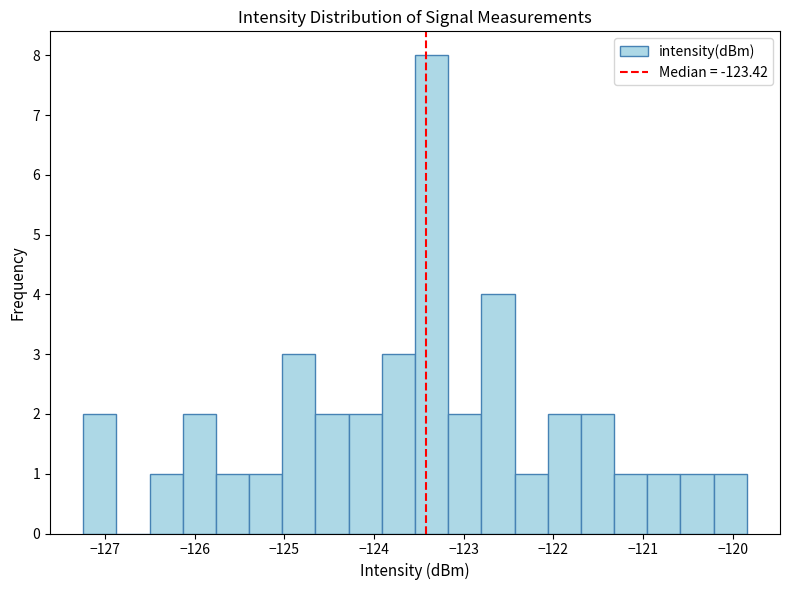

Read against the x-axis, roughly where is the centre of the tallest bar?

-123.4